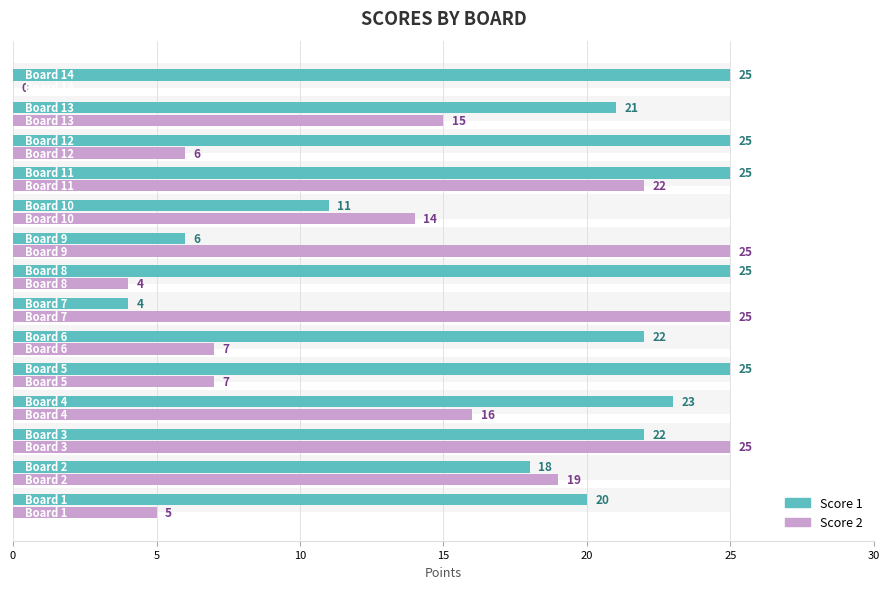

What is the average value of the Score 1 series?

19